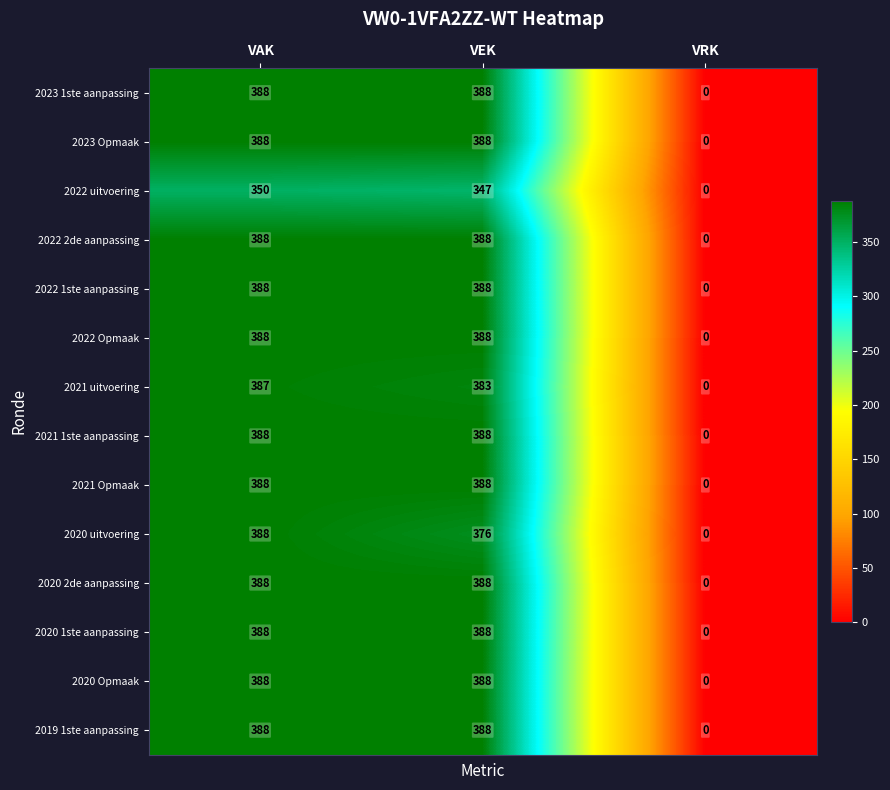

The value of 2019 1ste aanpassing at VEK is 657. True or false?

False